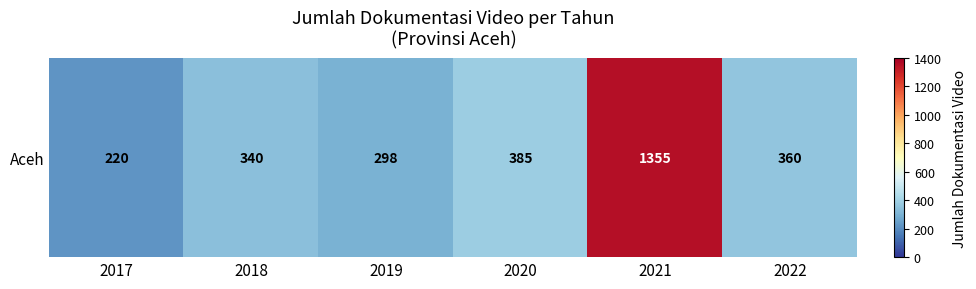

Reading left to right, list all the values displayed in this chart.

2017=220	2018=340	2019=298	2020=385	2021=1355	2022=360